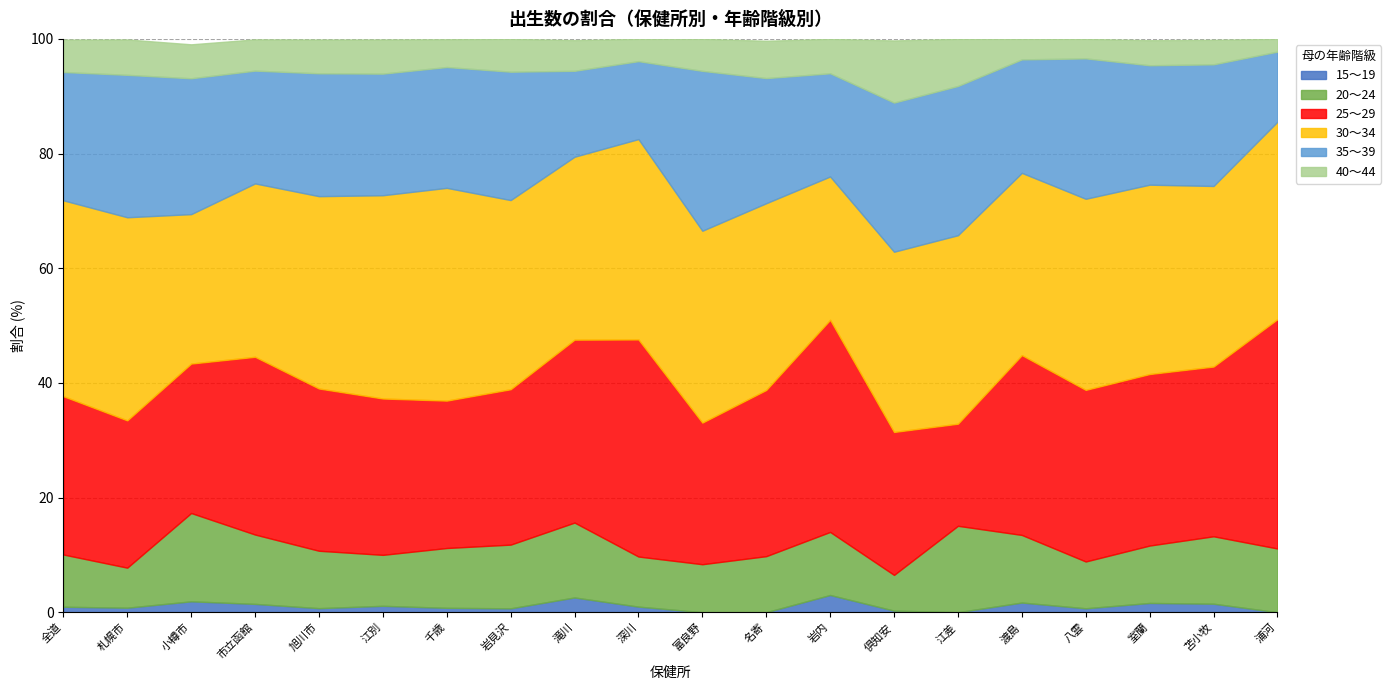

Read the 35～39 value at 岩見沢.

22.4